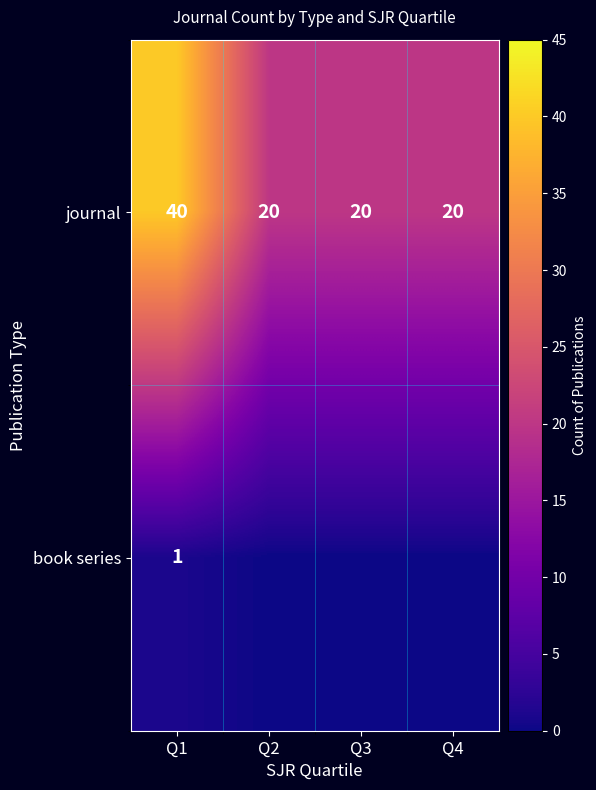

What is the spread (max minus min) of values at Q1?

39